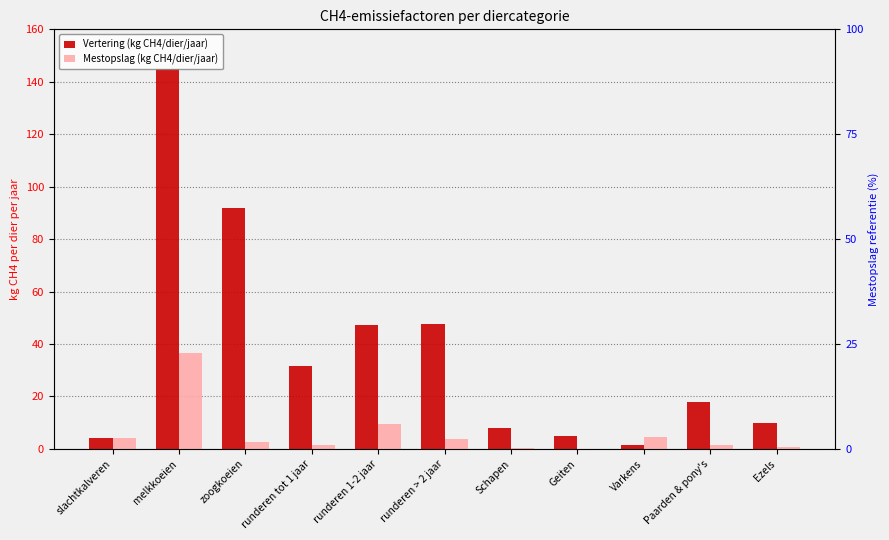

What is the spread (max minus min) of values at slachtkalveren?

0.2